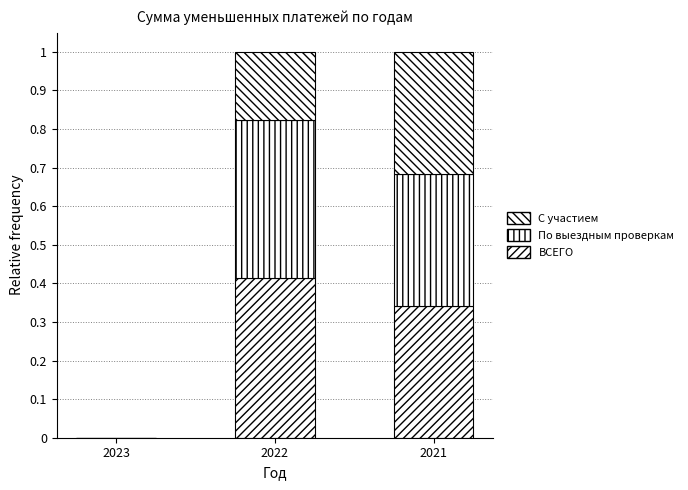

What is the sum of the ВСЕГО values at 2021 and 2023?

0.3